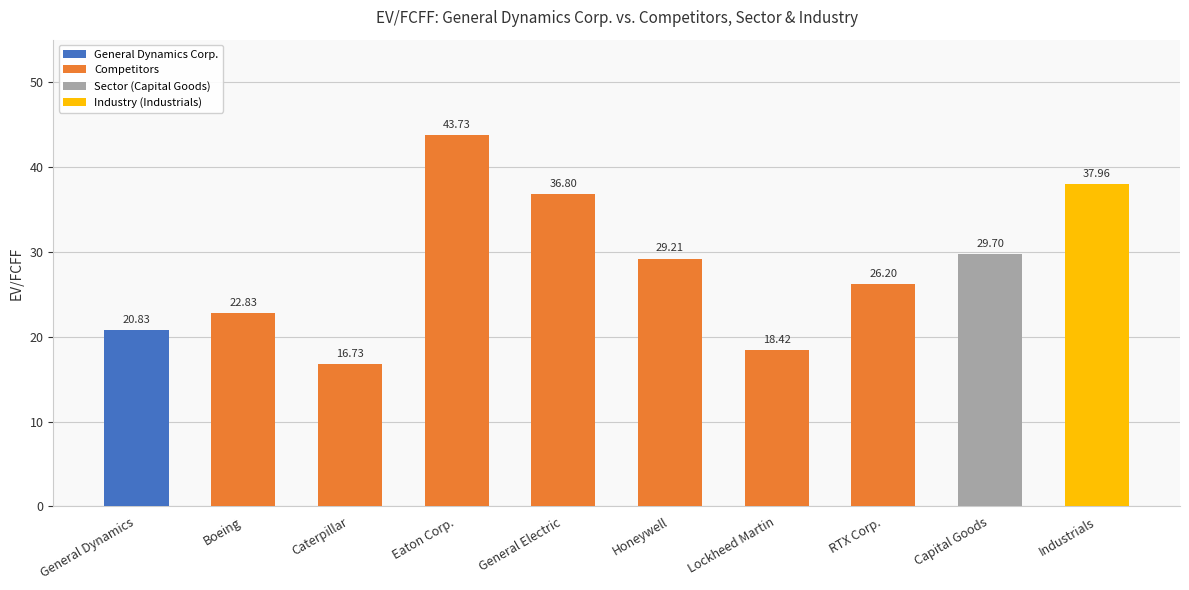

Reading left to right, list all the values displayed in this chart.

General Dynamics=20.8	Boeing=22.8	Caterpillar=16.7	Eaton Corp.=43.7	General Electric=36.8	Honeywell=29.2	Lockheed Martin=18.4	RTX Corp.=26.2	Capital Goods=29.7	Industrials=38.0